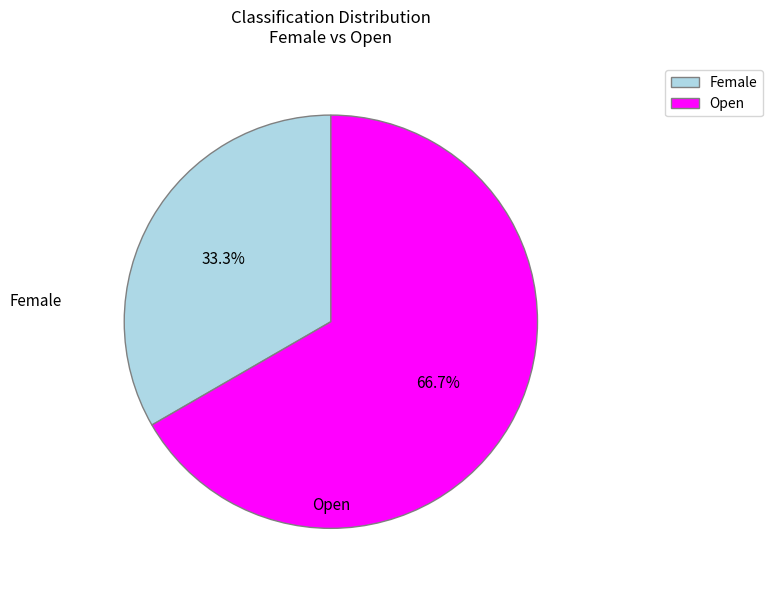

What portion of the pie excludes Open?

33.3%